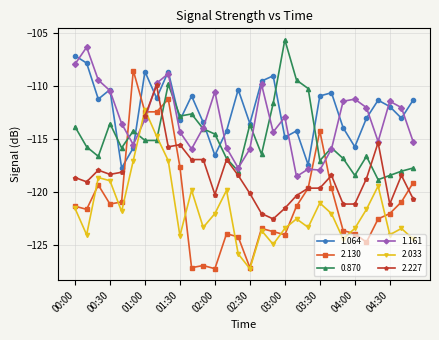

Which category has the lowest value in the 2.033 series?

02:30